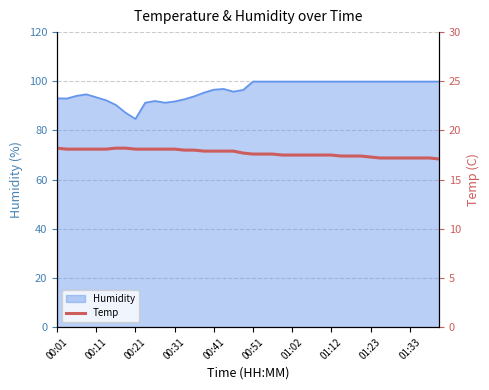

Does the chart have visible grid lines?

Yes